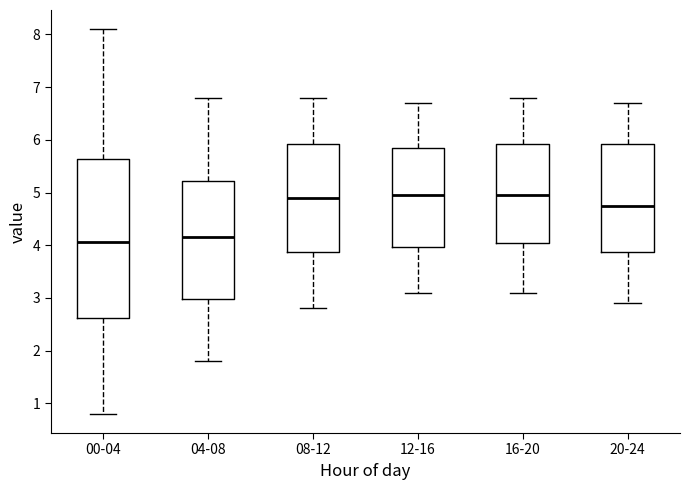

Comparing the boxes themselves (not the whiskers), which one is the tallest?

00-04